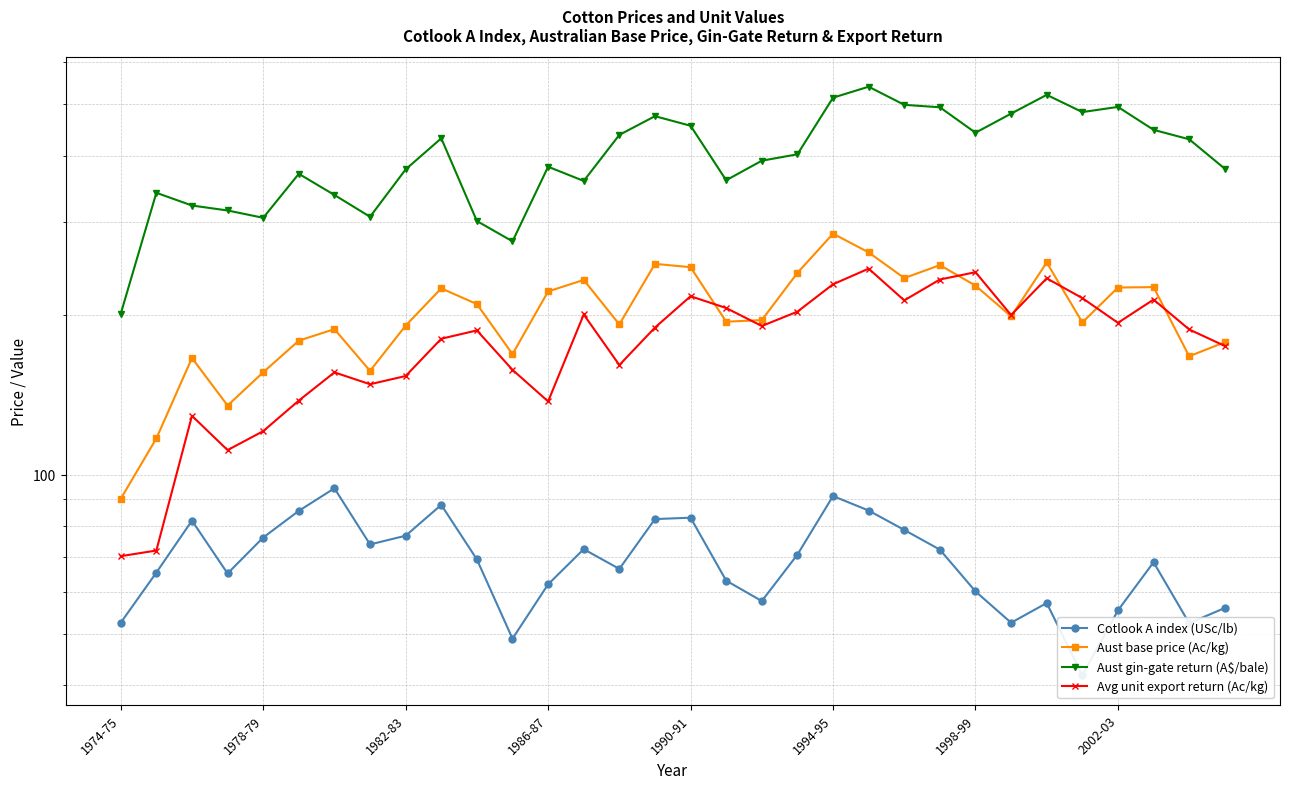

What are all the series names shown in the legend?

Cotlook A index (USc/lb), Aust base price (Ac/kg), Aust gin-gate return (A$/bale), Avg unit export return (Ac/kg)